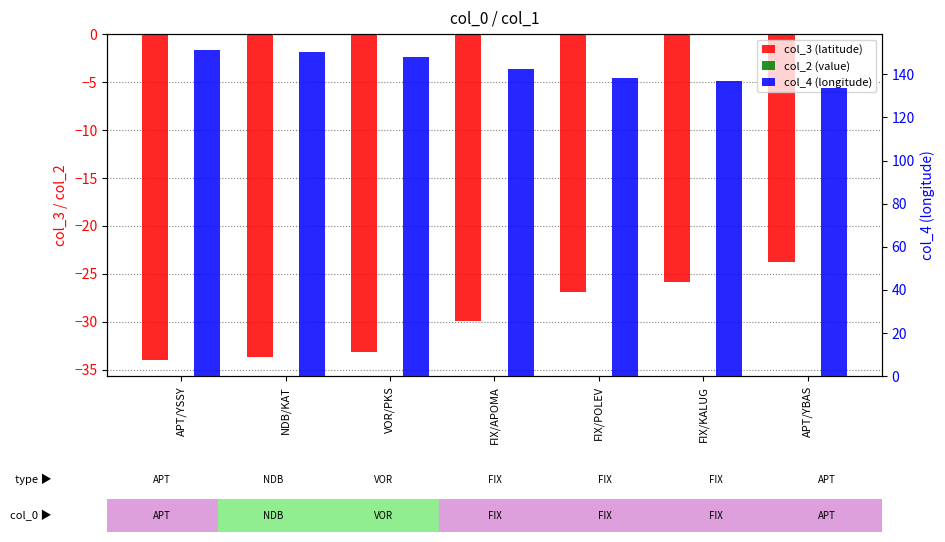

Does the chart contain stacked bars?

No